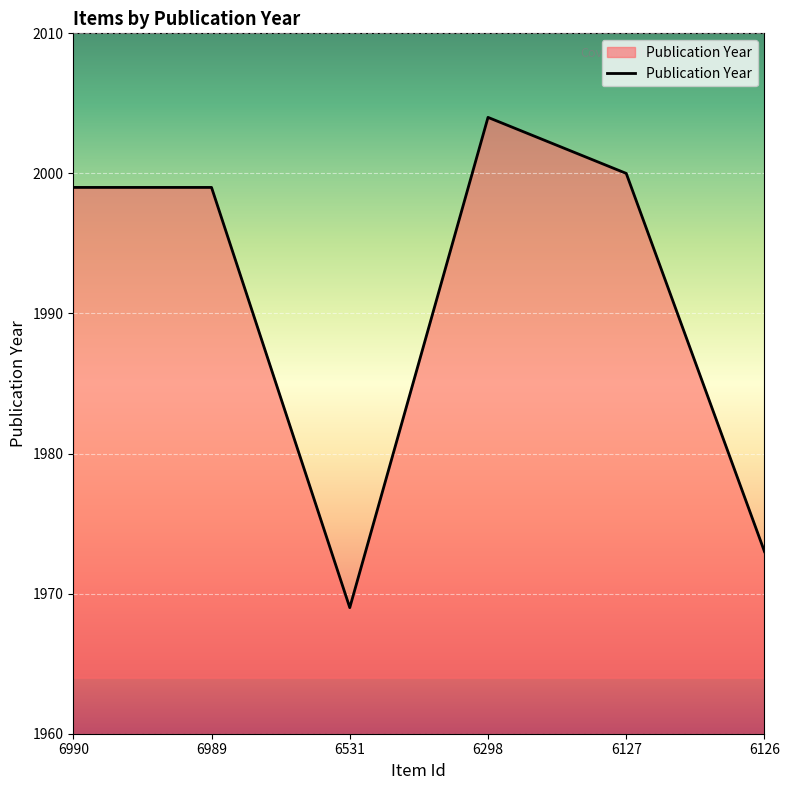

Reading left to right, extract all data points from this chart.

6990=1999	6989=1999	6531=1969	6298=2004	6127=2000	6126=1973